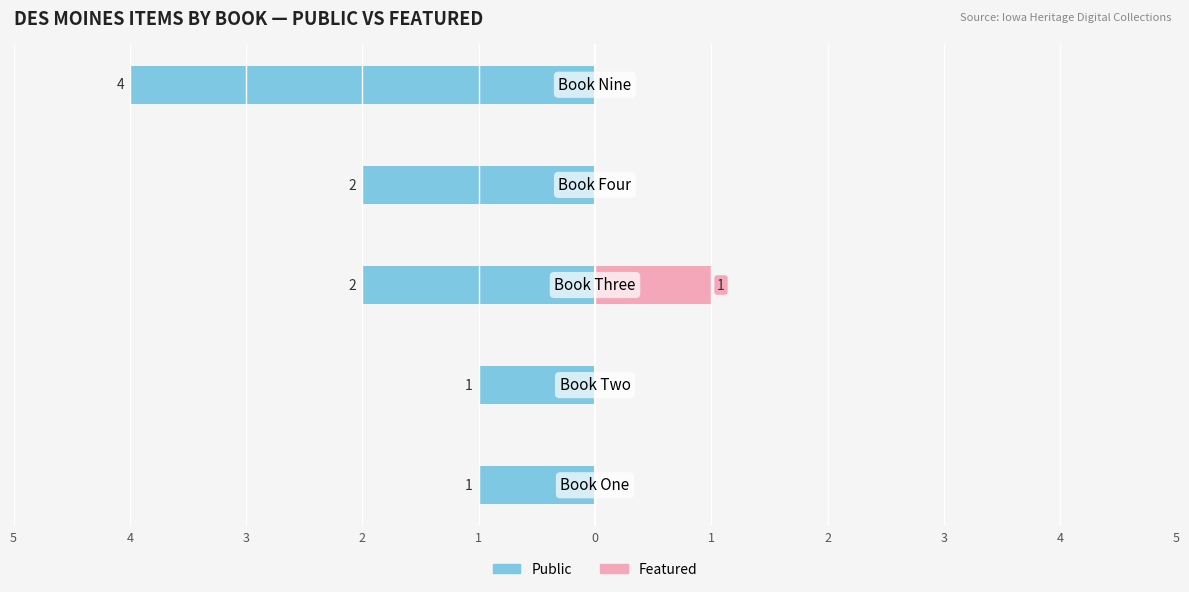

What is the difference between the highest and lowest values at 1?

4